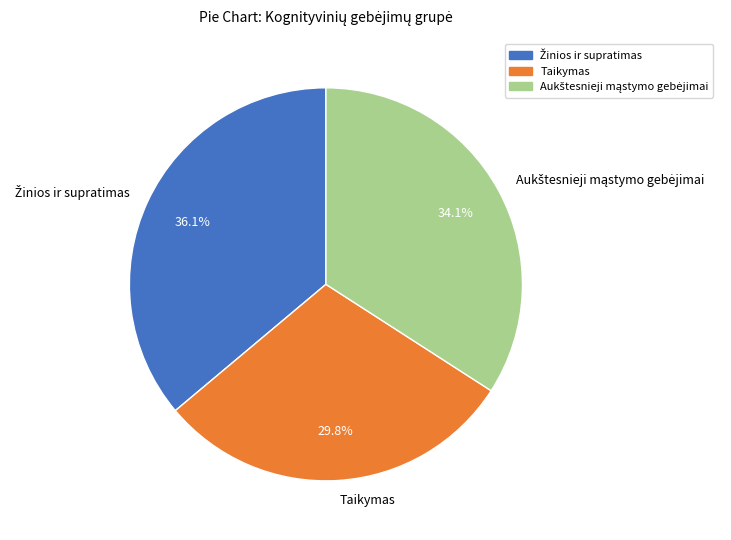

How much of the chart is everything except Taikymas?

70.2%